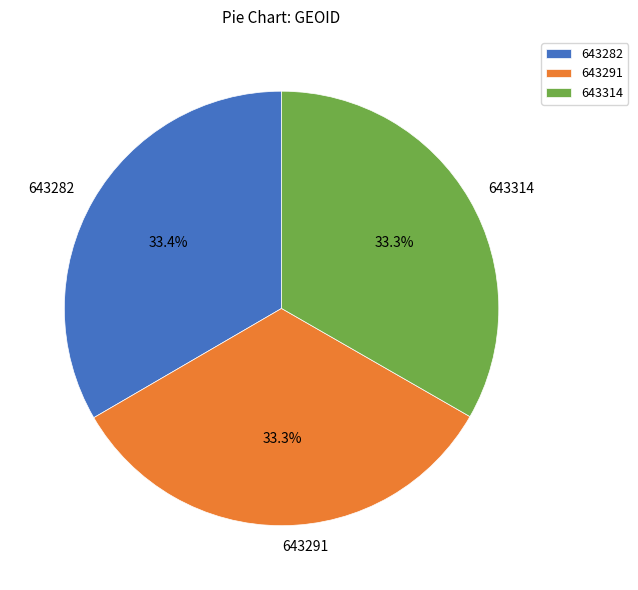

Is there any slice that represents more than half of the pie?

No